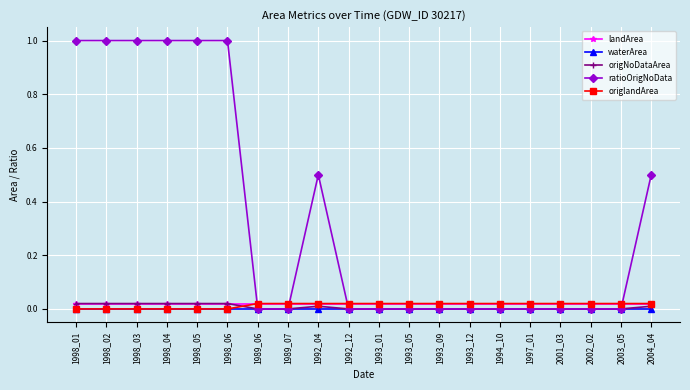

Is this an area chart (filled region under the line)?

No